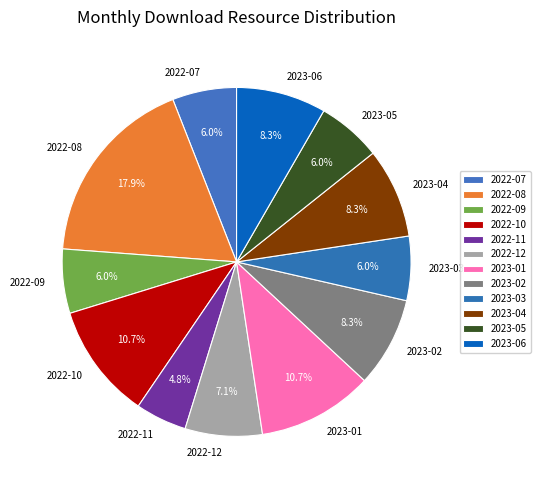

What is the smallest slice in the pie chart?

2022-11